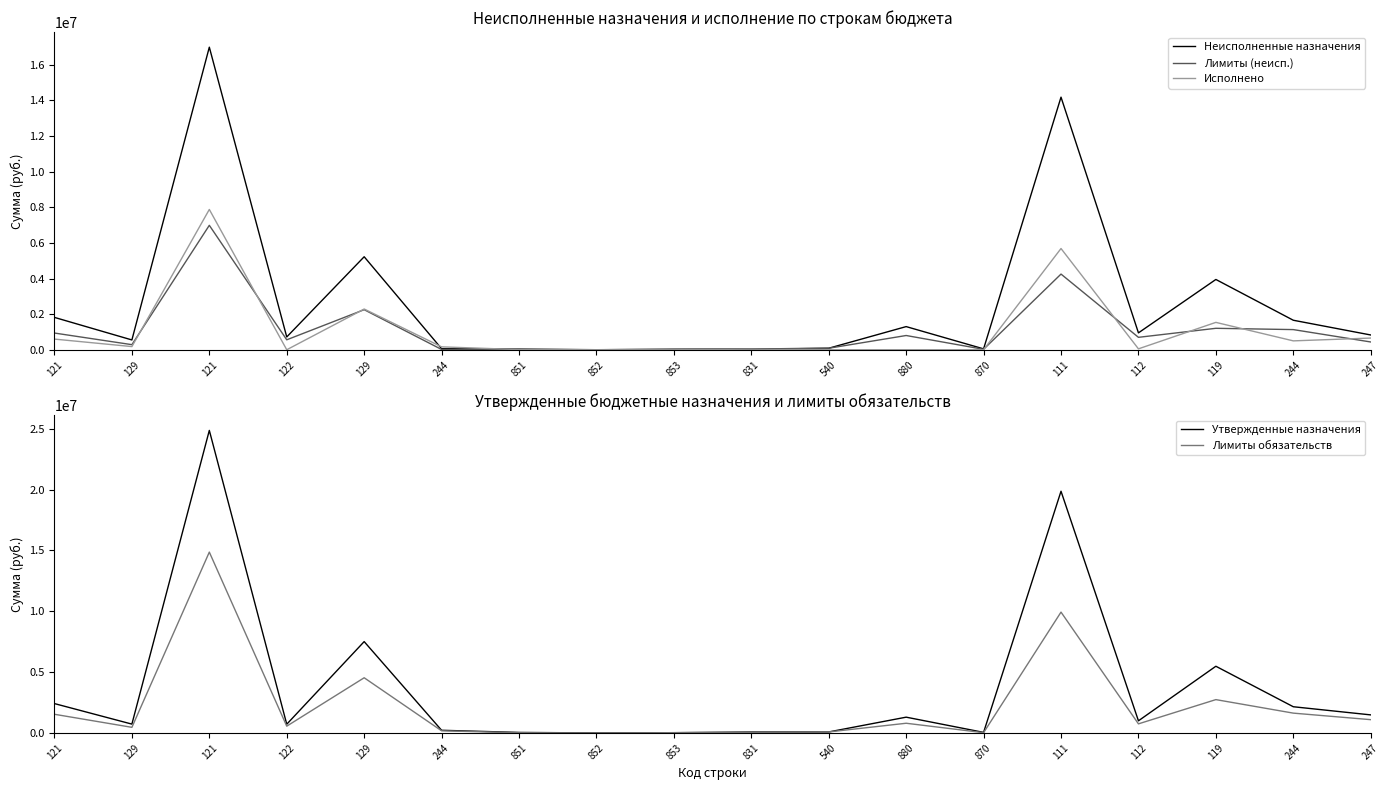

What is the spread (max minus min) of values at 880?

1300000.0